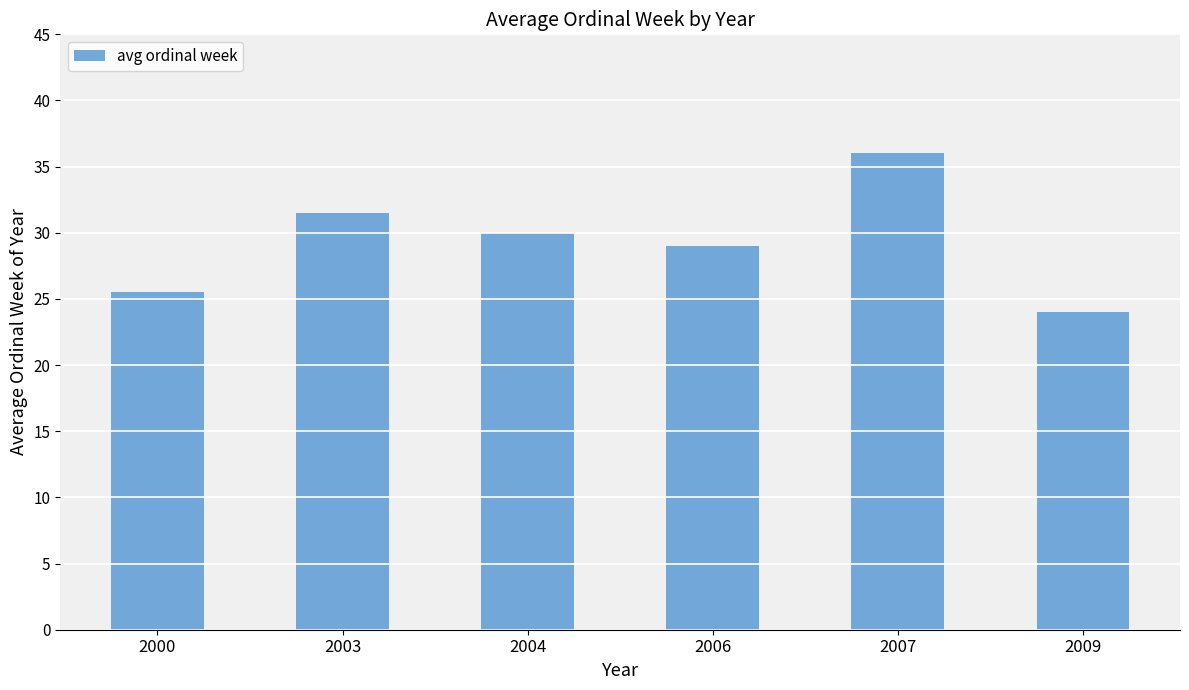

List the labels in order of value, smallest first.

2009, 2000, 2006, 2004, 2003, 2007